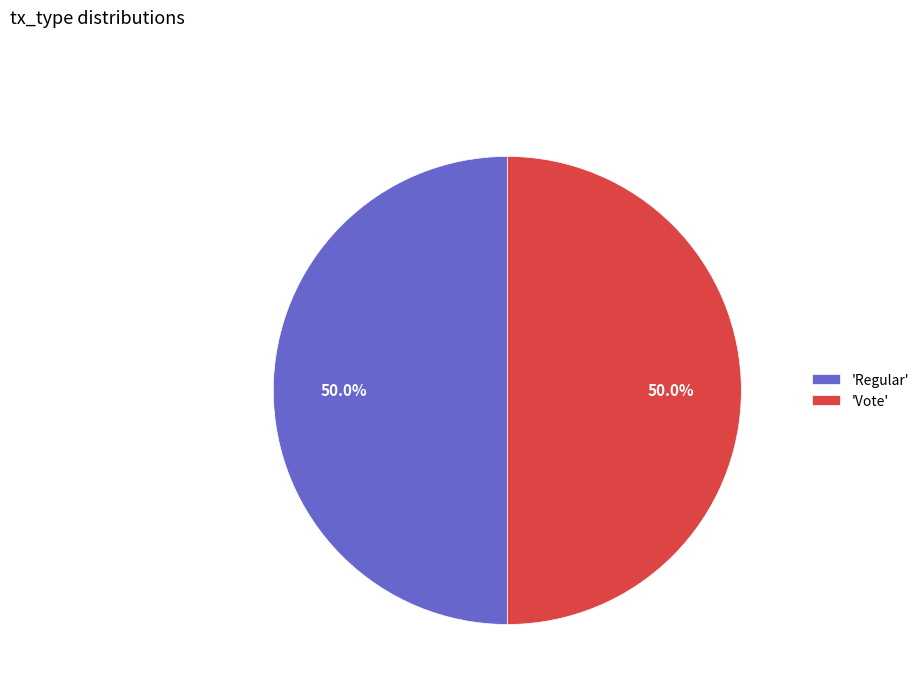

What is the total percentage of 'Vote' and 'Regular'?

100.0%